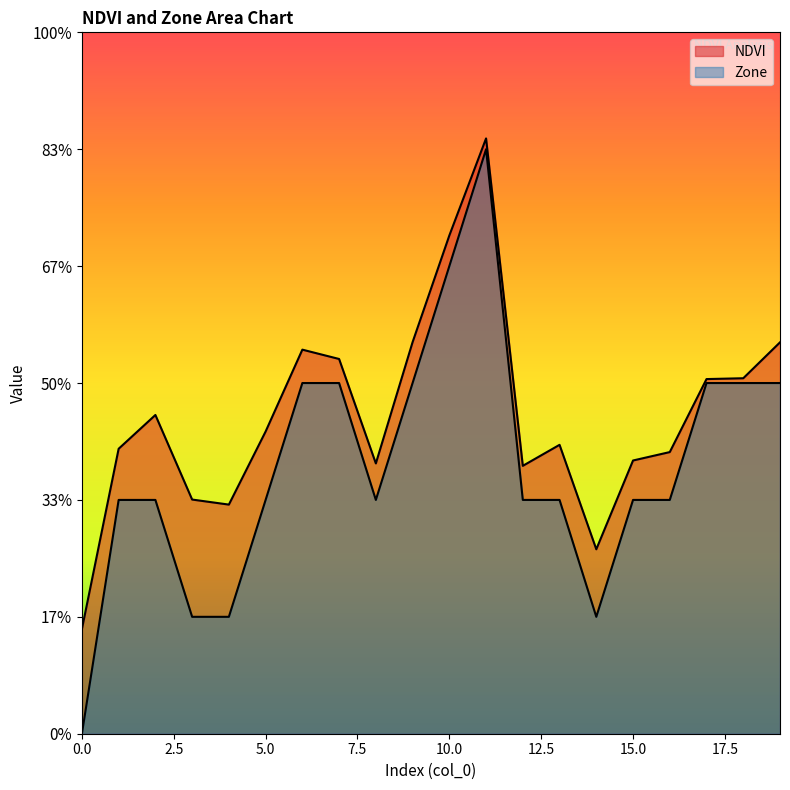

How many data points does each series have?

20